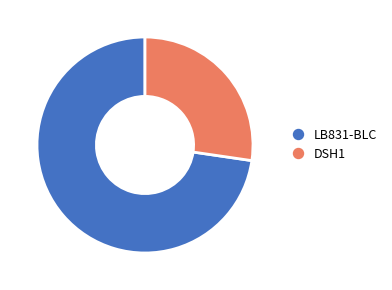

The LB831-BLC slice represents 80% of the pie. True or false?

False